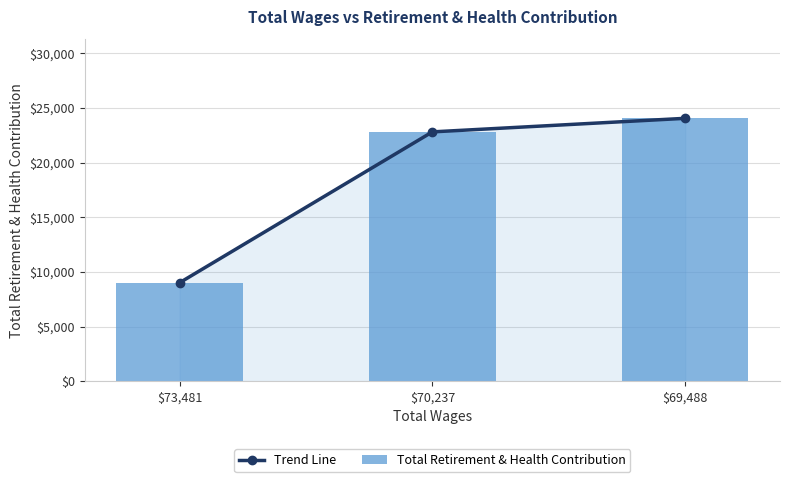

Which series has the largest total across all categories?

Trend Line